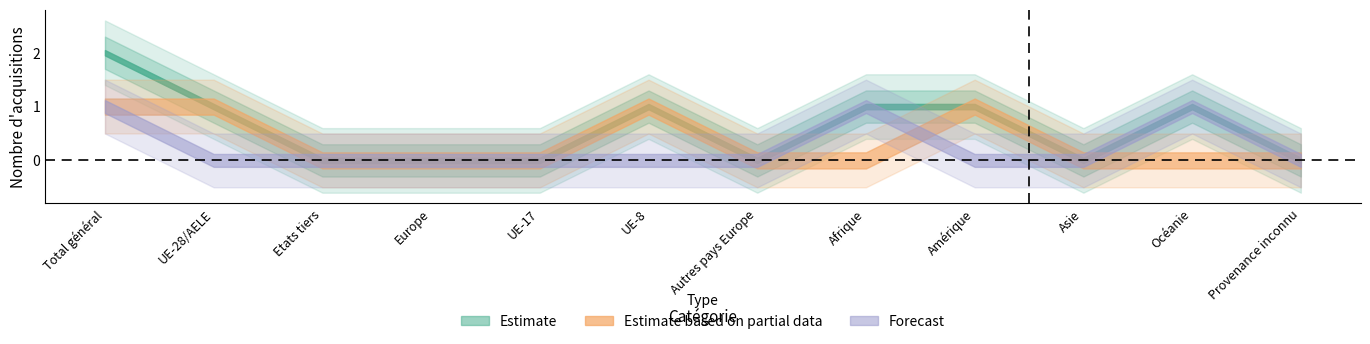

At which label does Total UE/AELE reach its peak?

Total général